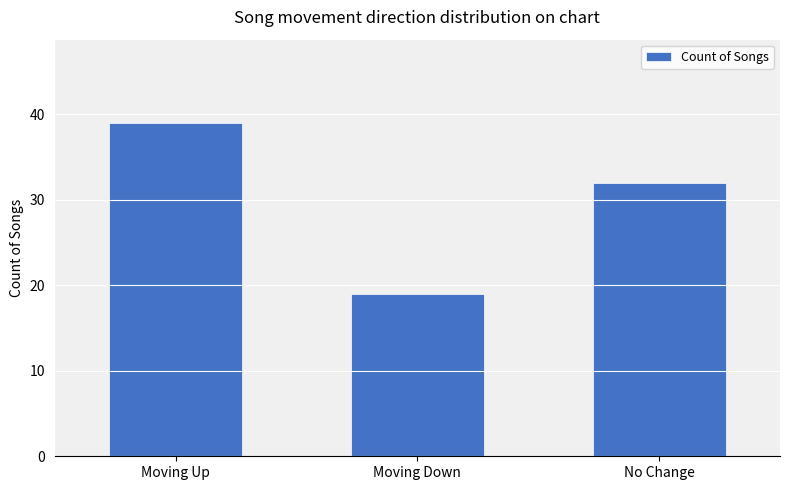

How many categories are shown in the chart?

3